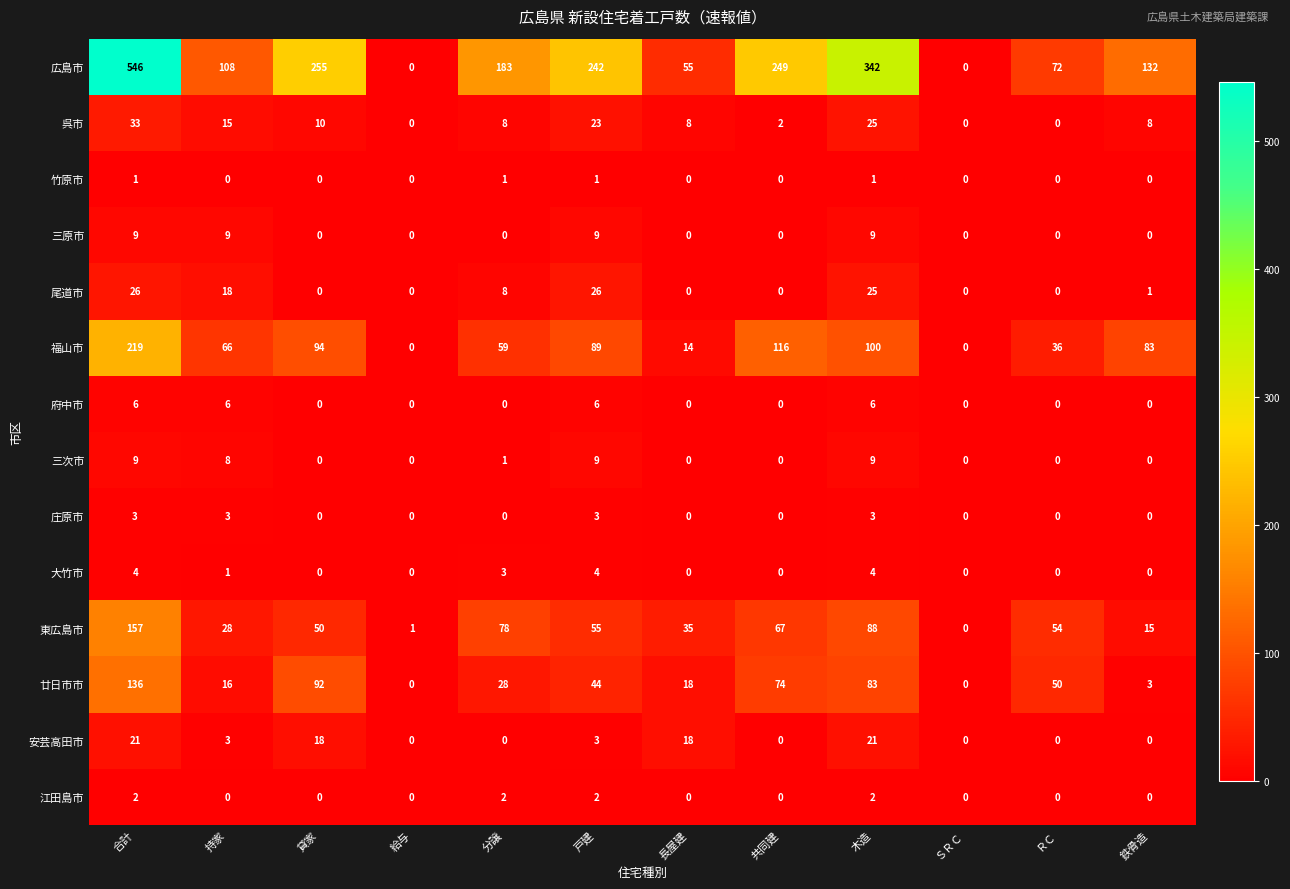

What is the approximate value of 三次市 at 木造?

9